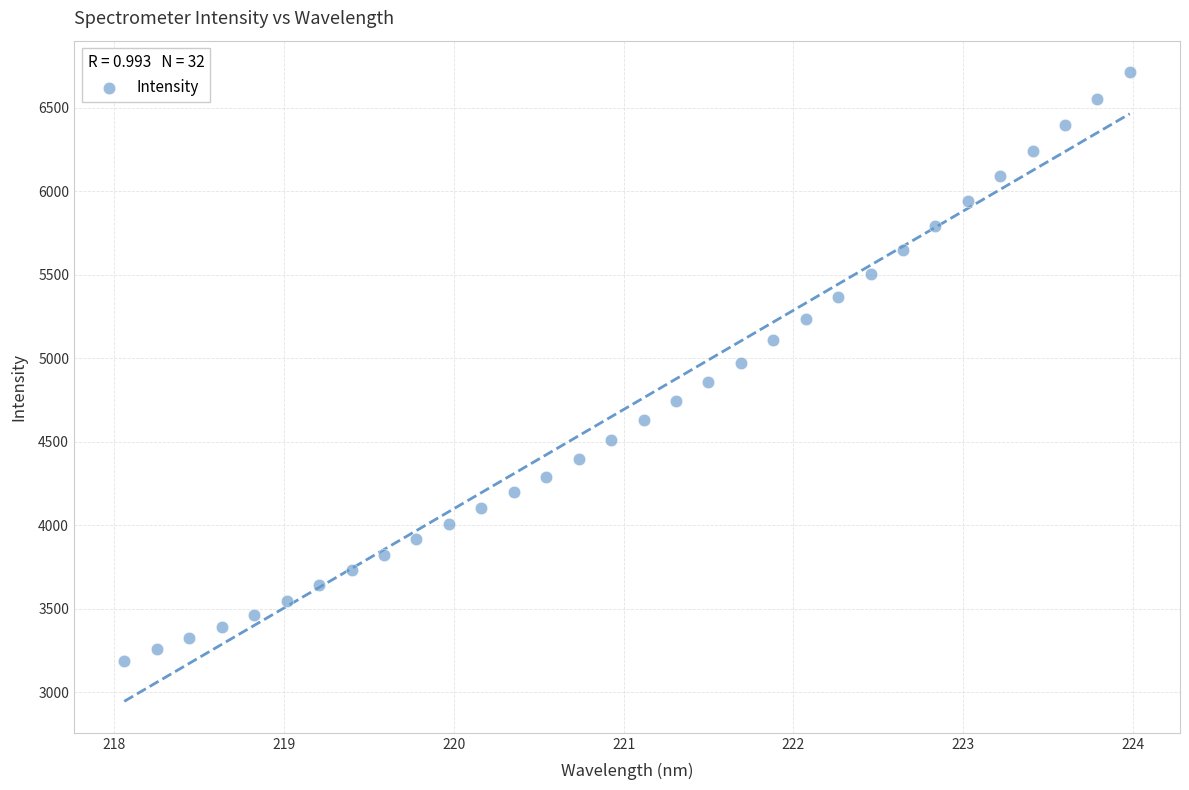

What is the range of Y values (max minus min)?

3528.2